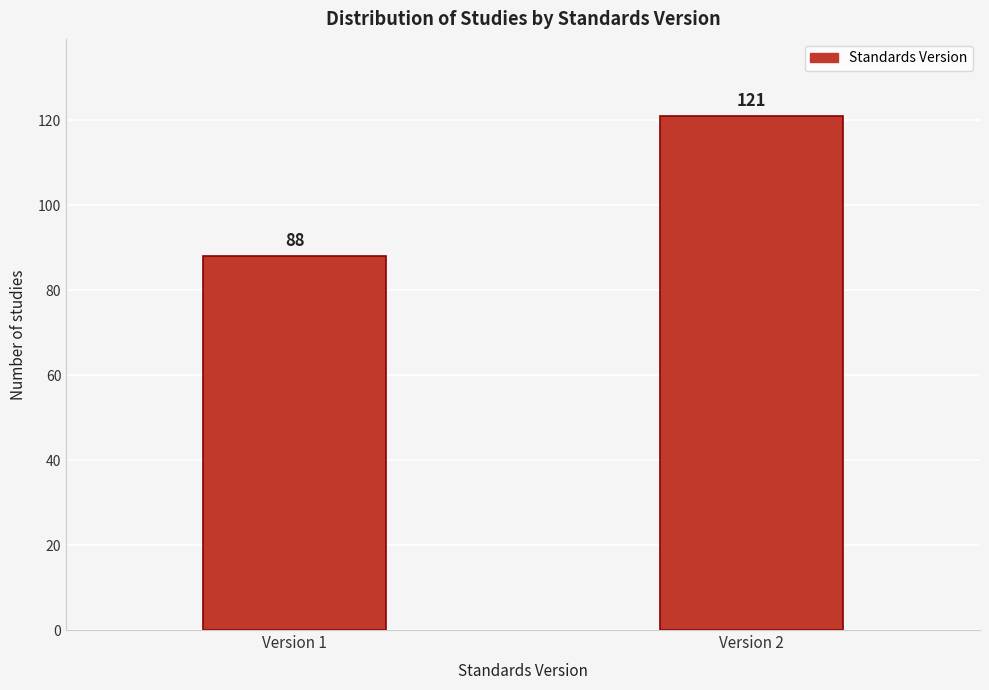

Reading left to right, list all the values displayed in this chart.

Version 1=88	Version 2=121